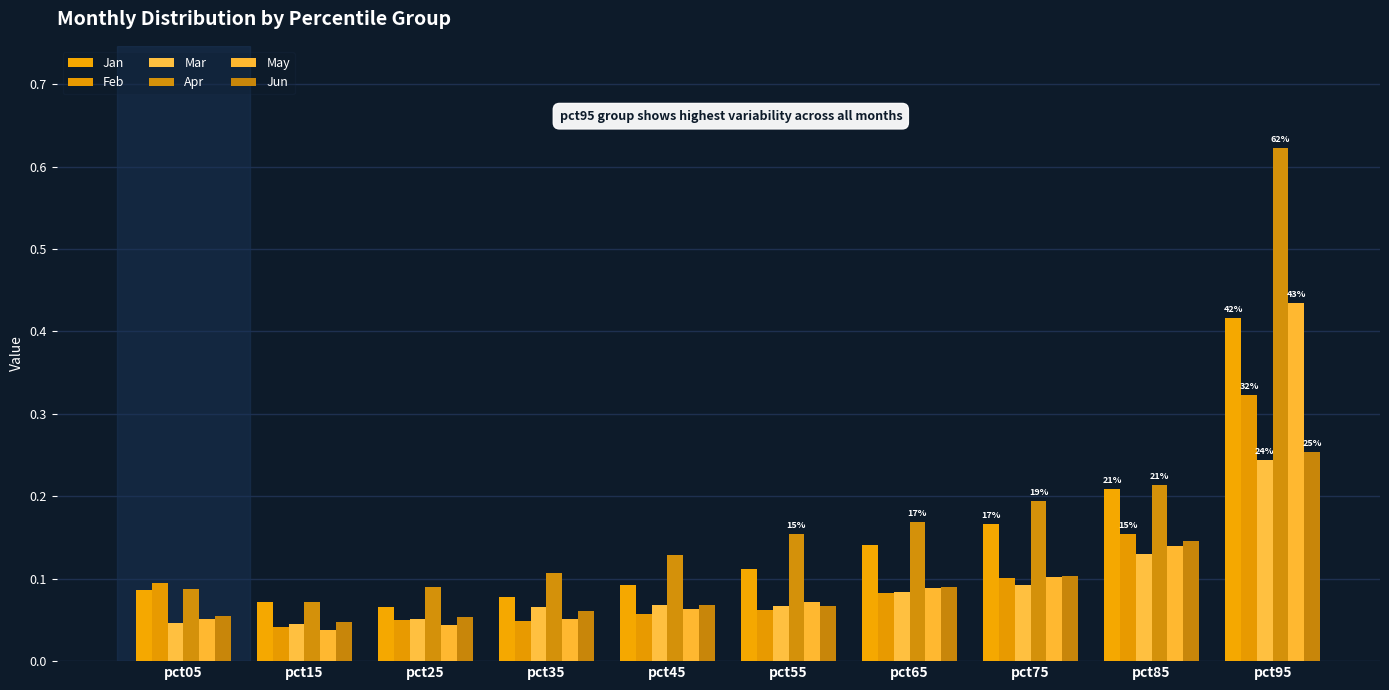

Reading left to right, transcribe all the data shown in this chart.

Jan: pct05=0.1	pct15=0.1	pct25=0.1	pct35=0.1	pct45=0.1	pct55=0.1	pct65=0.1	pct75=0.2	pct85=0.2	pct95=0.4
Feb: pct05=0.1	pct15=0.0	pct25=0.1	pct35=0.0	pct45=0.1	pct55=0.1	pct65=0.1	pct75=0.1	pct85=0.2	pct95=0.3
Mar: pct05=0.0	pct15=0.0	pct25=0.1	pct35=0.1	pct45=0.1	pct55=0.1	pct65=0.1	pct75=0.1	pct85=0.1	pct95=0.2
Apr: pct05=0.1	pct15=0.1	pct25=0.1	pct35=0.1	pct45=0.1	pct55=0.2	pct65=0.2	pct75=0.2	pct85=0.2	pct95=0.6
May: pct05=0.1	pct15=0.0	pct25=0.0	pct35=0.1	pct45=0.1	pct55=0.1	pct65=0.1	pct75=0.1	pct85=0.1	pct95=0.4
Jun: pct05=0.1	pct15=0.0	pct25=0.1	pct35=0.1	pct45=0.1	pct55=0.1	pct65=0.1	pct75=0.1	pct85=0.1	pct95=0.3